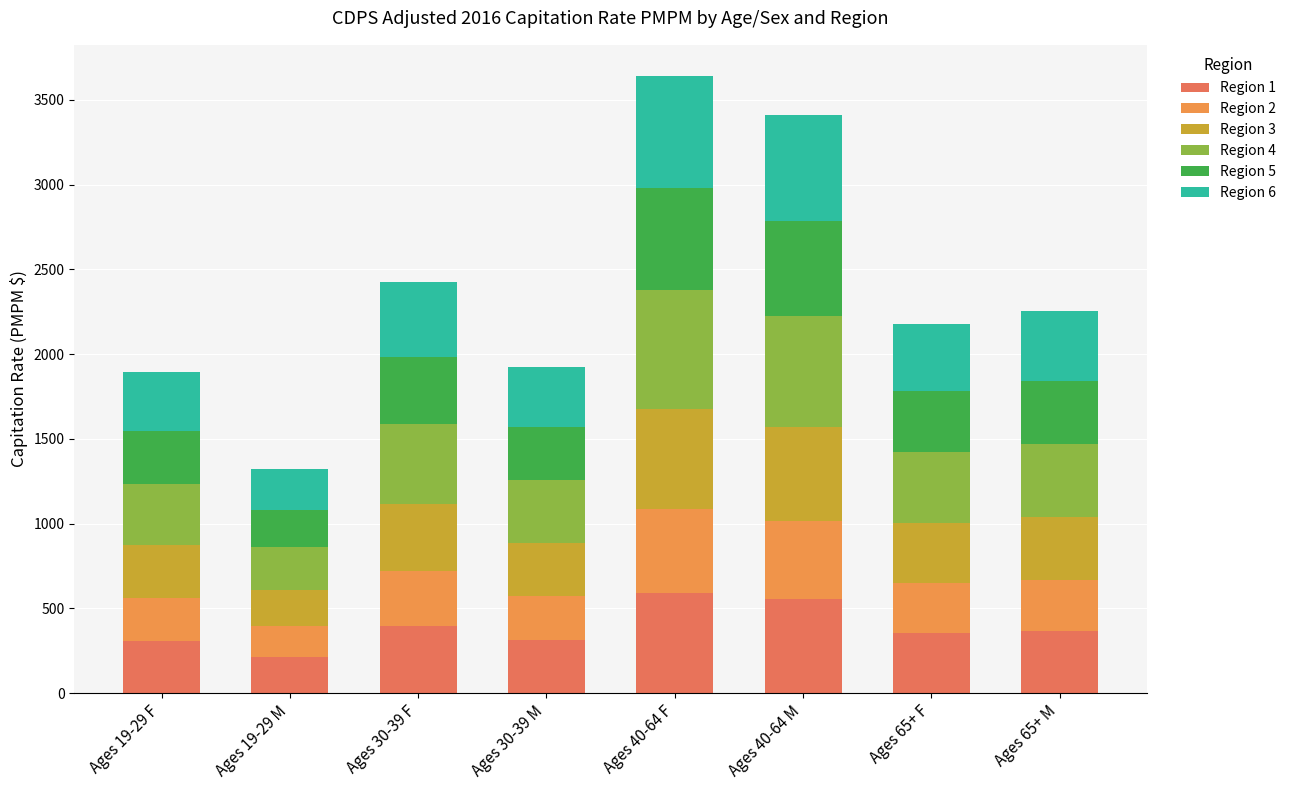

How many bars are there in total?

8